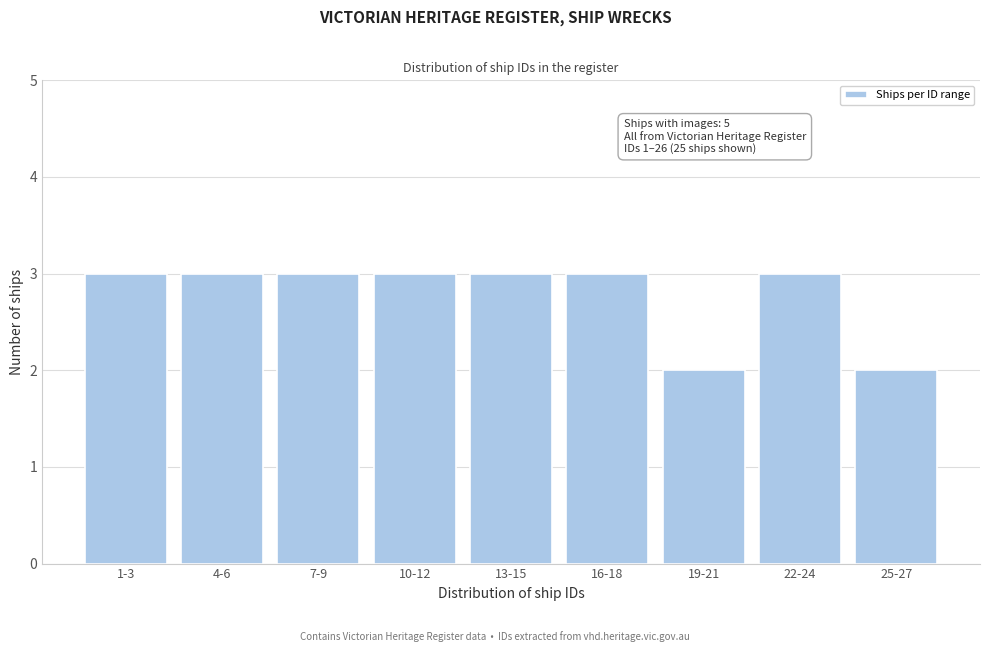

Reading left to right, what are all the values shown in this chart?

1-3=3	4-6=3	7-9=3	10-12=3	13-15=3	16-18=3	19-21=2	22-24=3	25-27=2